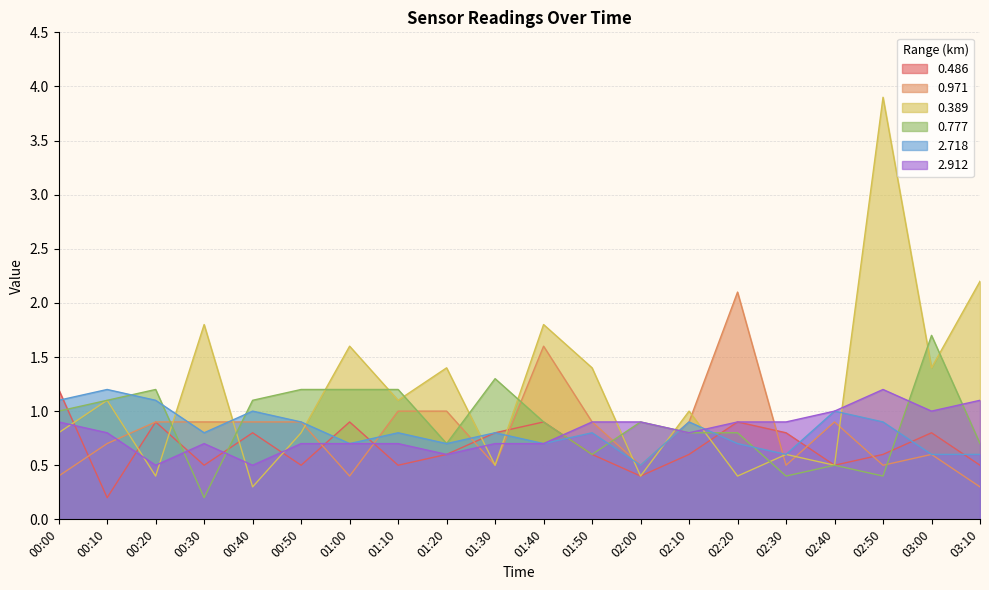

Between 00:40 and 02:00, which is larger?

00:40